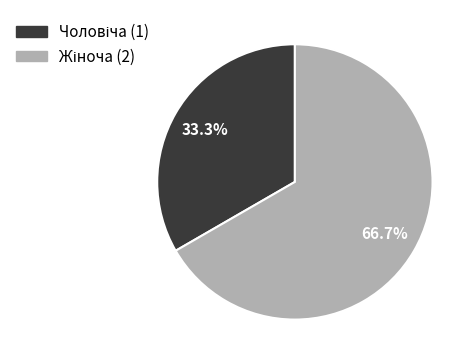

Is there any slice that represents more than half of the pie?

Yes